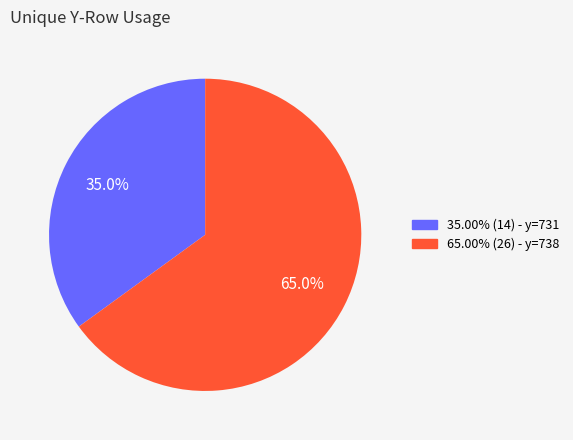

Is 35.00% (14) - y=731 the majority of the pie?

No